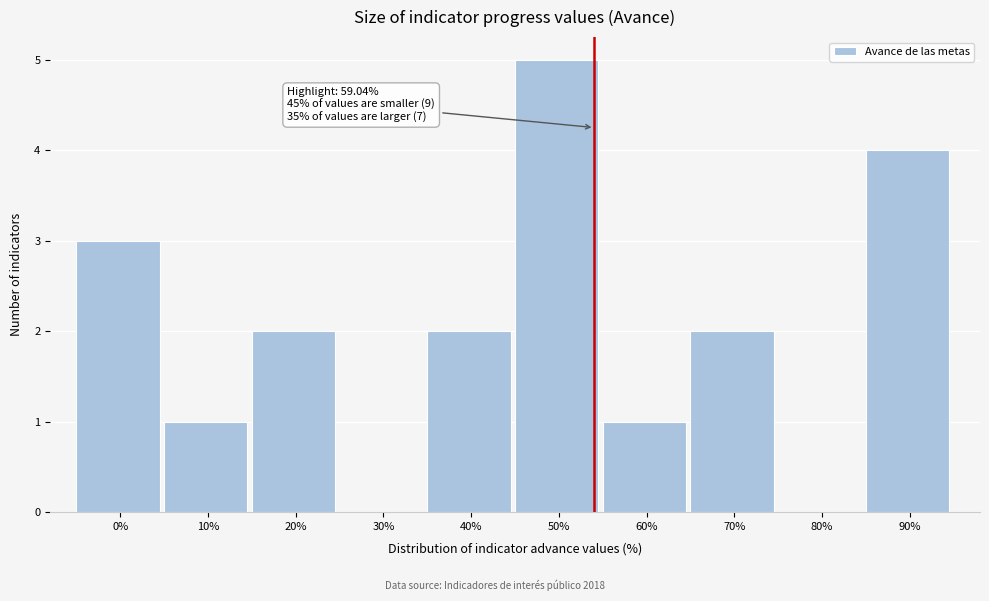

Reading left to right, transcribe all the data shown in this chart.

0%=3	10%=1	20%=2	30%=0	40%=2	50%=5	60%=1	70%=2	80%=0	90%=4